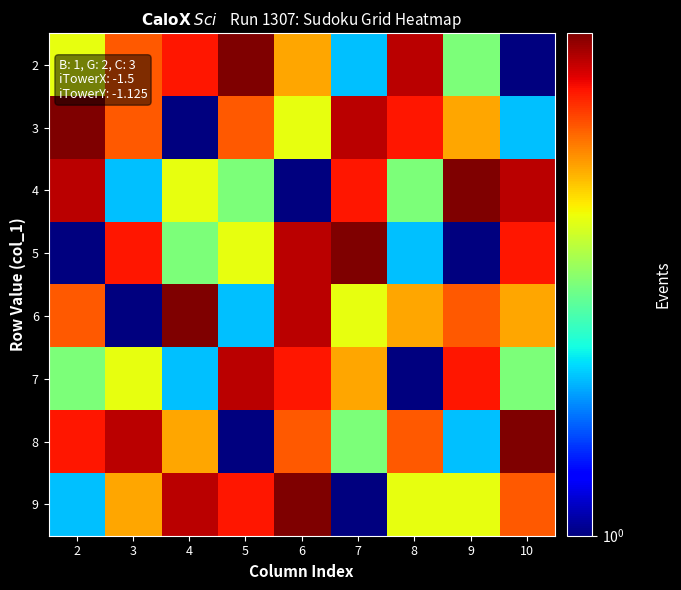

What is the maximum value shown in the chart?

9